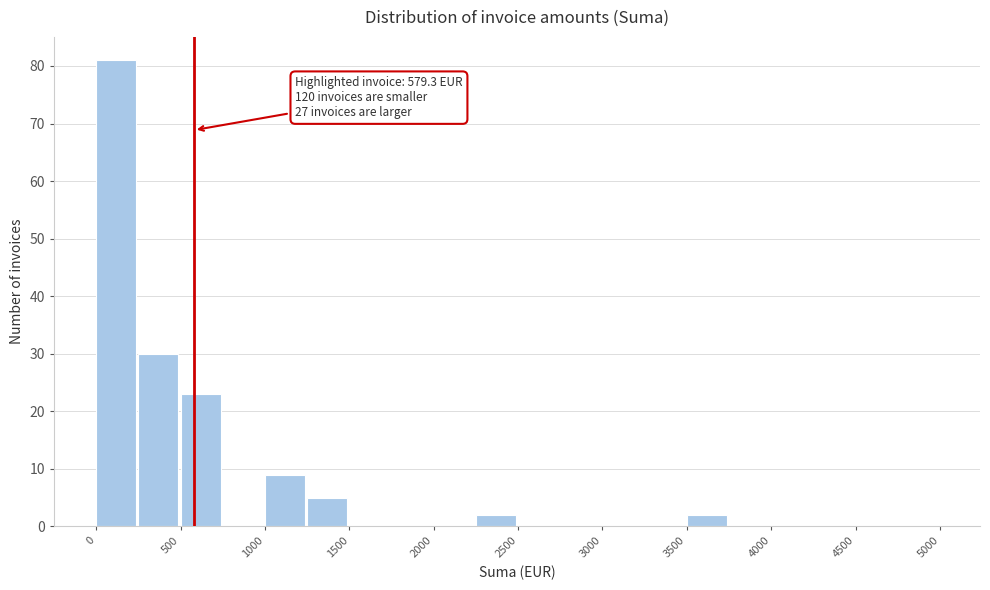

Which range on the x-axis has the tallest bar?

0 to 250